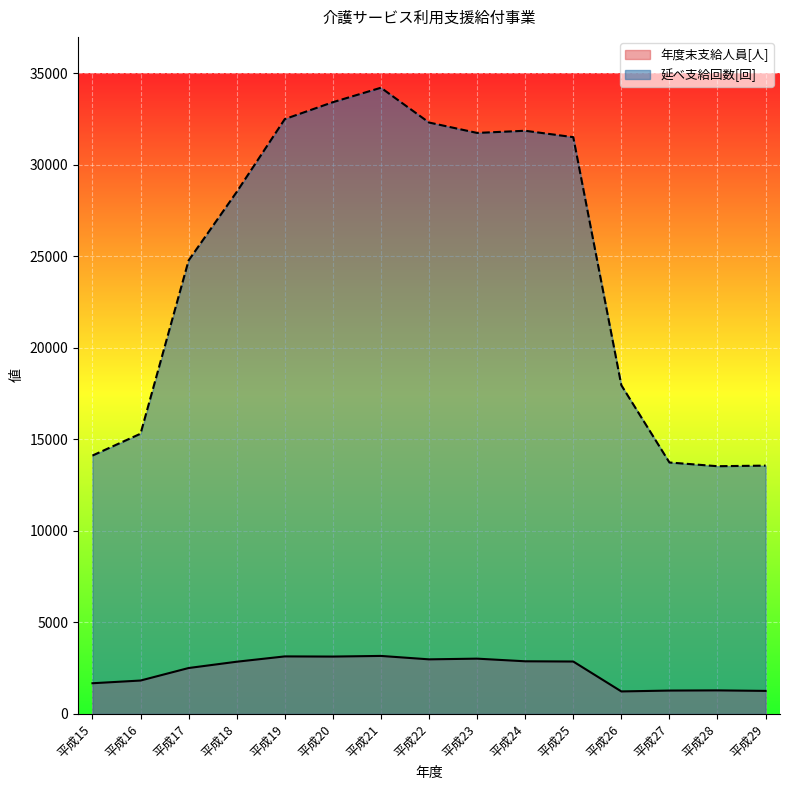

How many values in the 延べ支給回数[回] series exceed 28526?

7